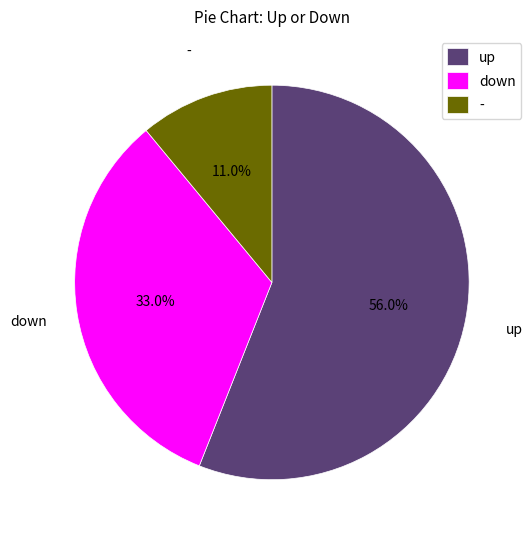

Which slice is the largest?

up